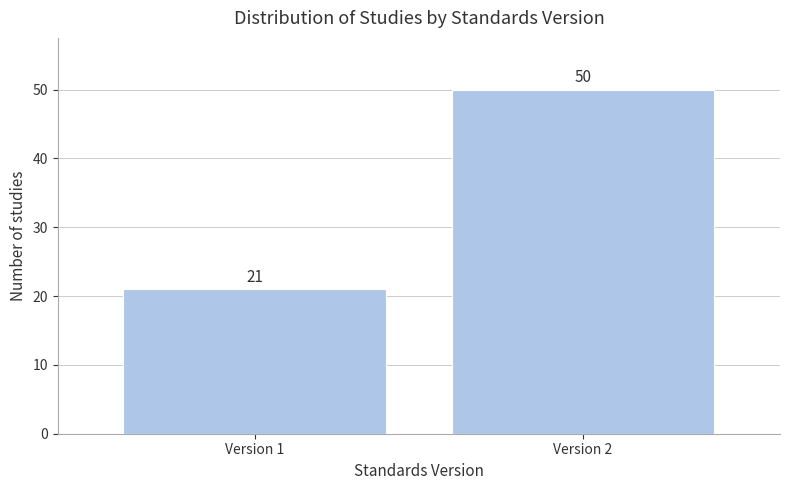

Reading left to right, extract all data points from this chart.

21	50